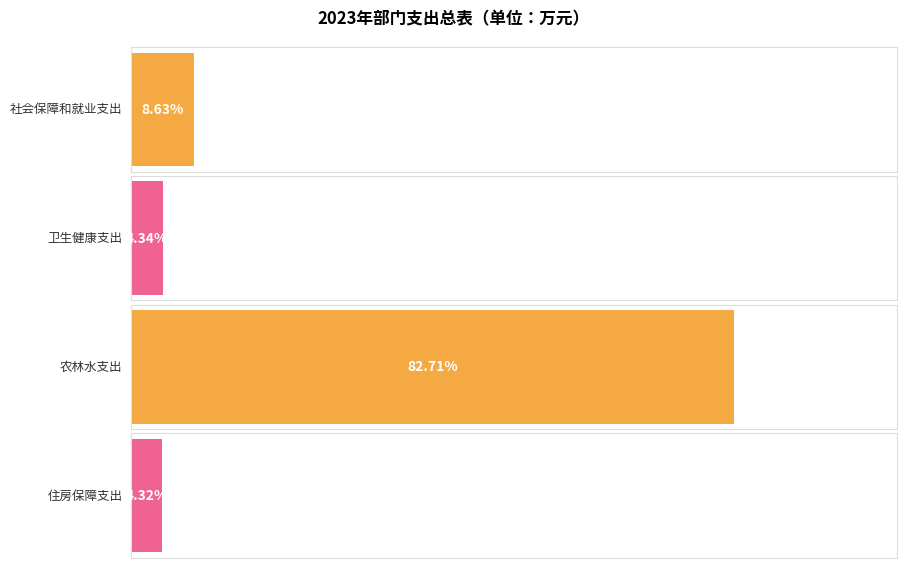

Is it true that 总计 equals 21.6 at 农林水支出?

False